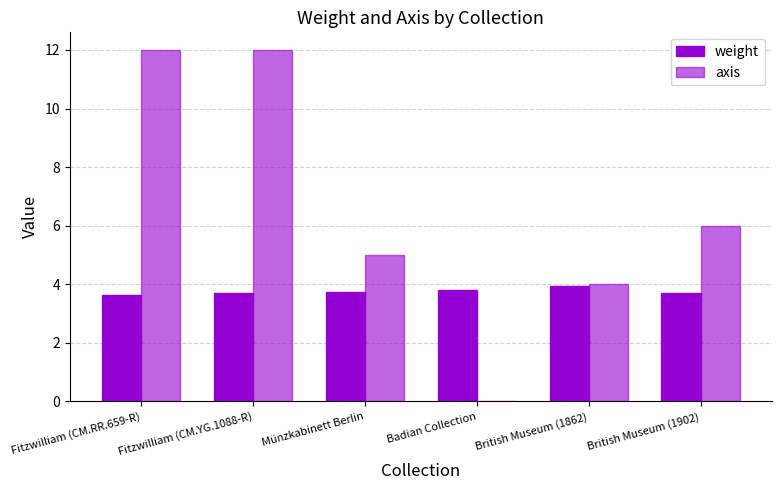

Which series changed the most between Münzkabinett Berlin and Badian Collection?

axis